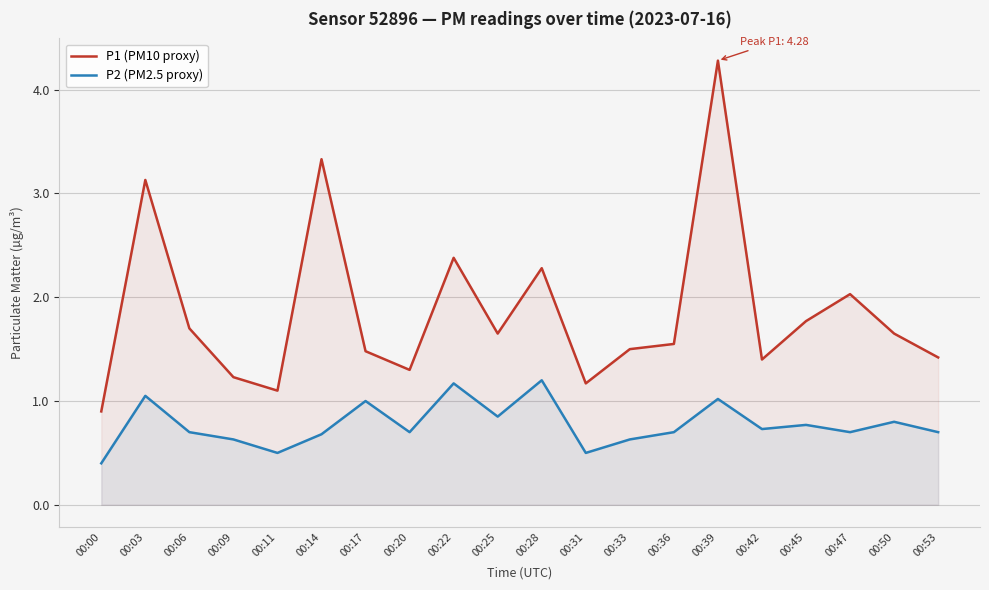

Does the chart display data point markers on the line(s)?

No